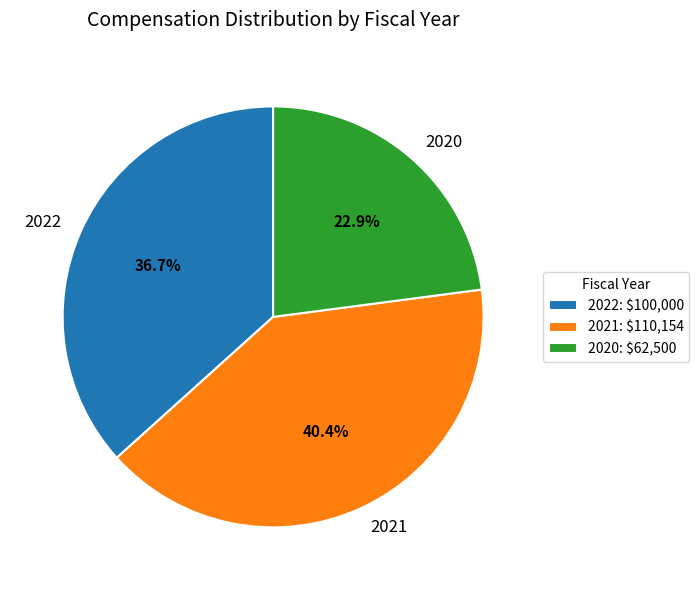

Rank the categories by value from lowest to highest.

2020, 2022, 2021